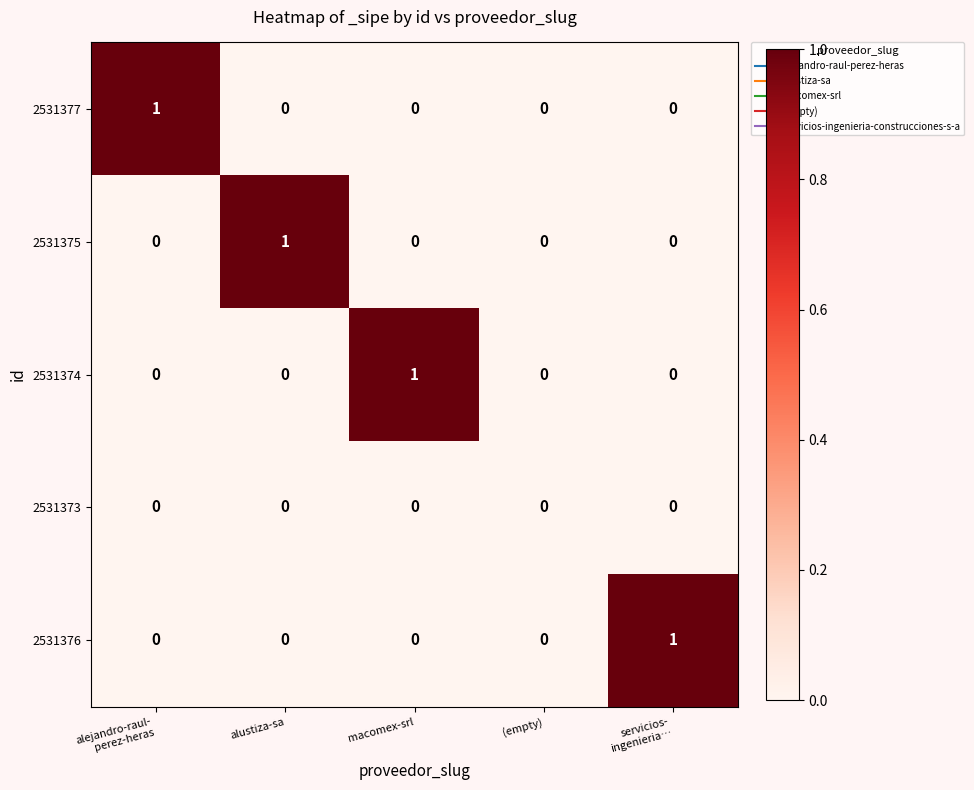

True or false: 2531377 has a value of 0 at (empty).

True